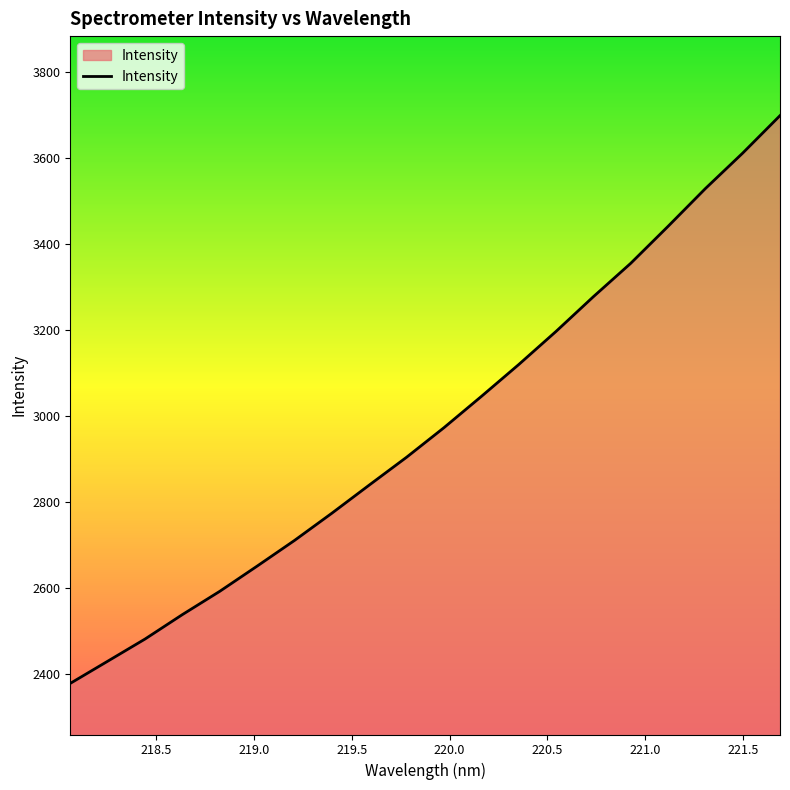

What is the maximum value shown in the chart?

3699.4